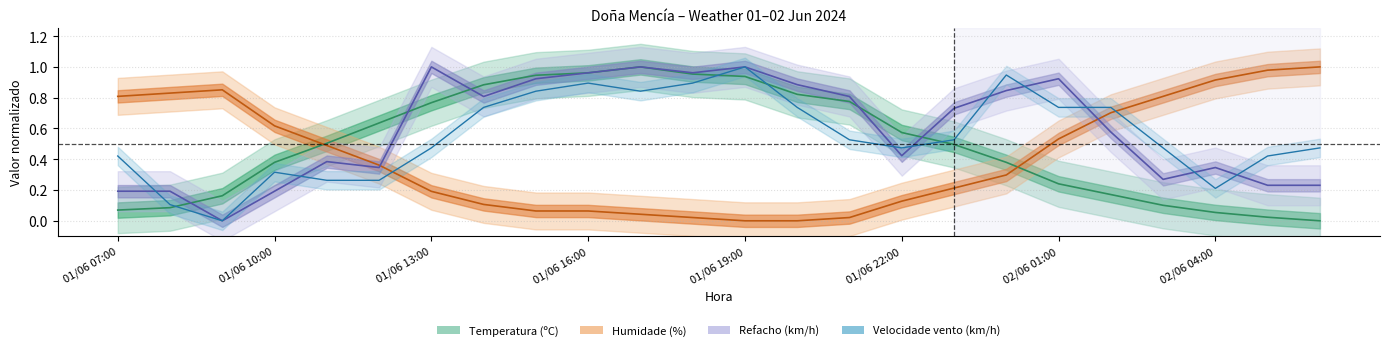

Between 01/06 16:00 and 01/06 20:00, which series saw the biggest shift?

Velocidade do vento (km/h)